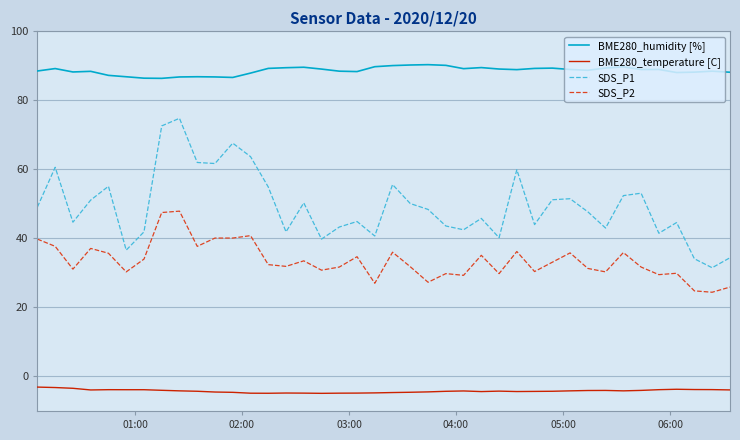

True or false: BME280_temperature [C] and BME280_humidity [%] cross at least once.

False